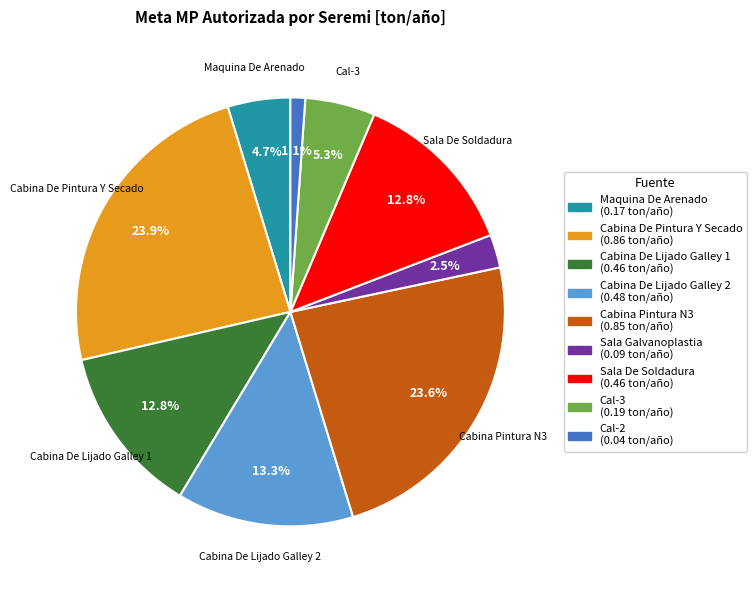

To the nearest percent, what is the difference between the Cabina Pintura N3 and Sala Galvanoplastia slice percentages?

21%